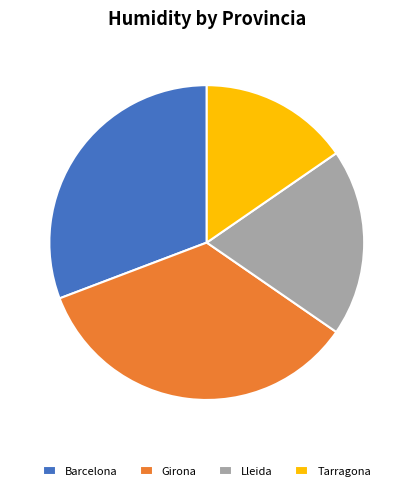

True or false: Tarragona accounts for 25% of the total.

False